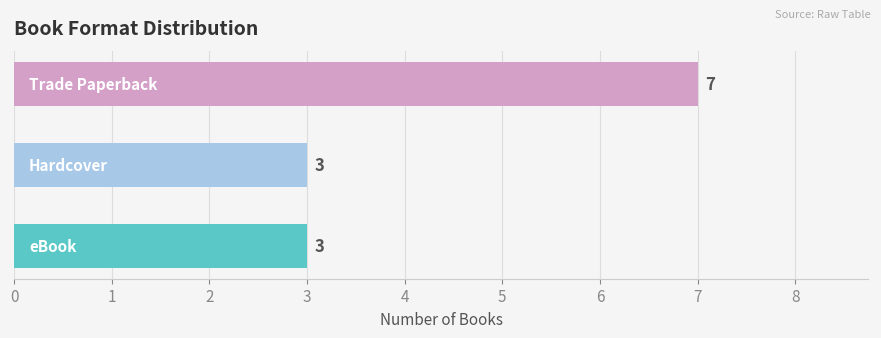

Reading top to bottom, extract all data points from this chart.

7	3	3